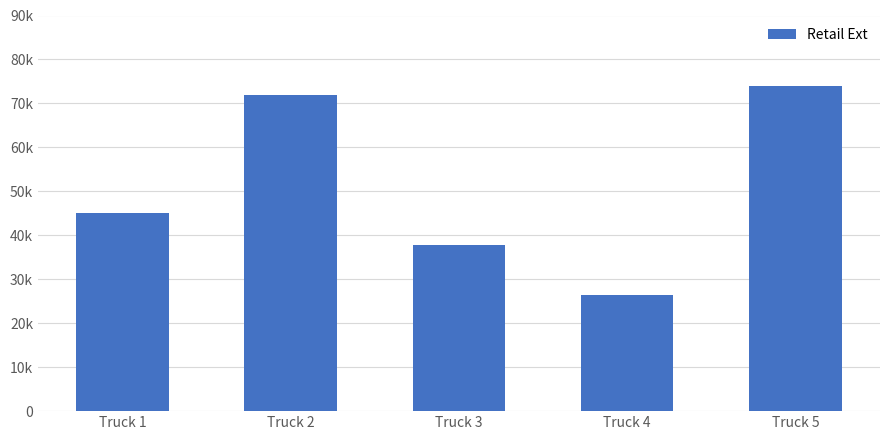

Reading right to left, transcribe all the data shown in this chart.

Truck 5=73926.0	Truck 4=26397.4	Truck 3=37798.9	Truck 2=72019.5	Truck 1=44998.5